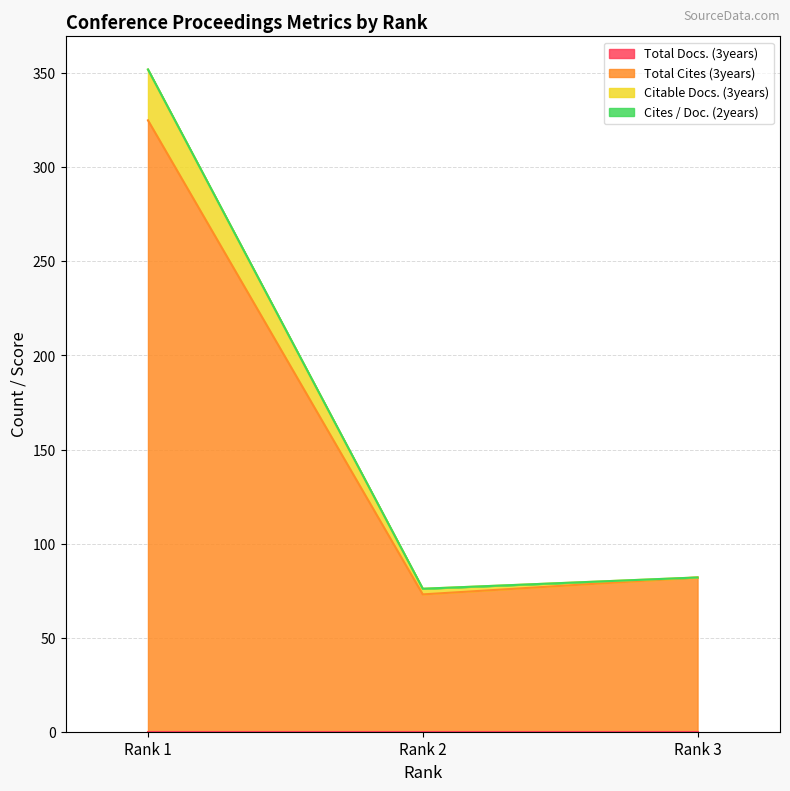

Does the chart have visible grid lines?

Yes